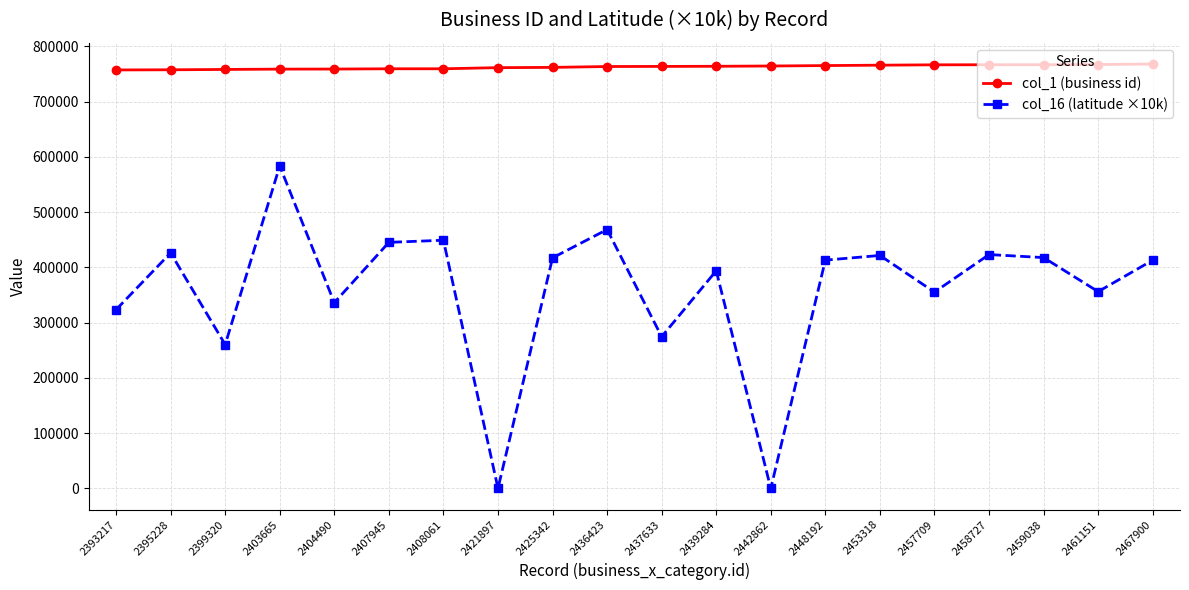

Is it true that col_1 (business id) equals 766770.0 at 2458727?

True